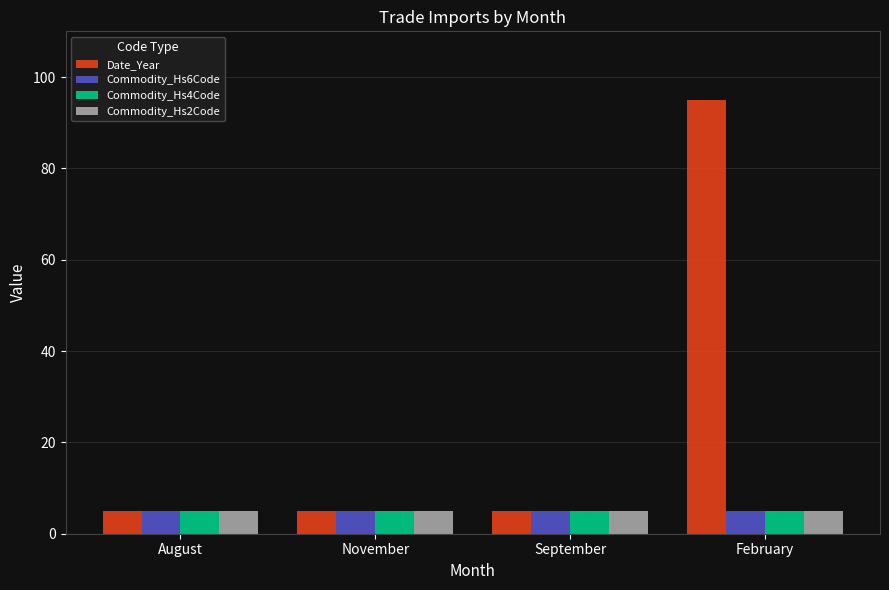

Reading right to left, extract all data points from this chart.

Date_Year: 95.0	5.0	5.0	5.0
Commodity_Hs6Code: 5.0	5.0	5.0	5.0
Commodity_Hs4Code: 5.0	5.0	5.0	5.0
Commodity_Hs2Code: 5.0	5.0	5.0	5.0